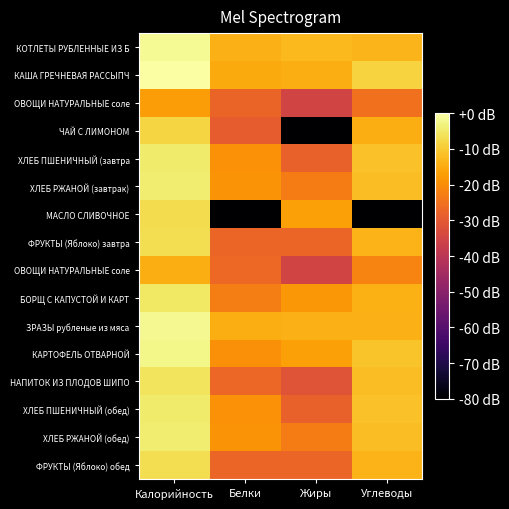

How many series are shown in this chart?

16